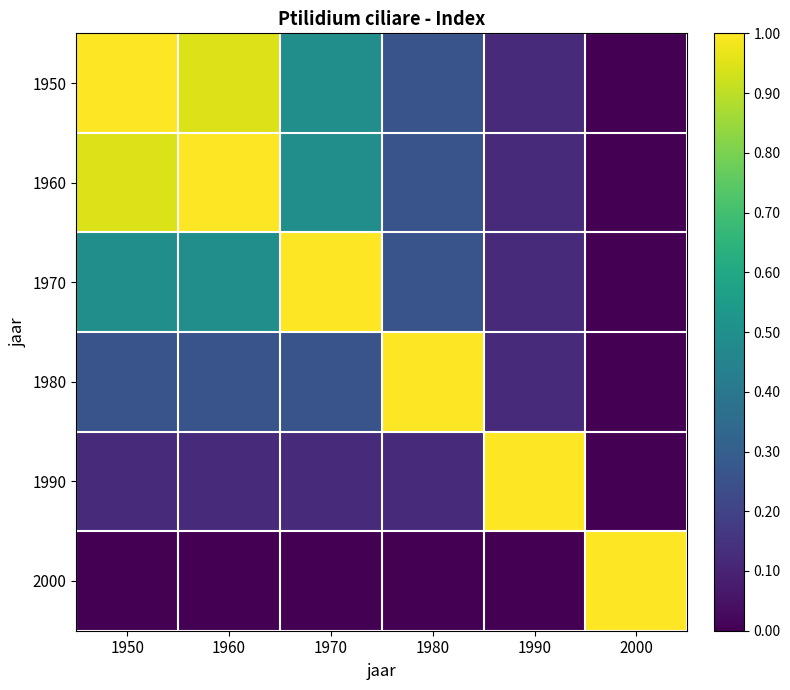

What is the maximum value shown in the chart?

1.0